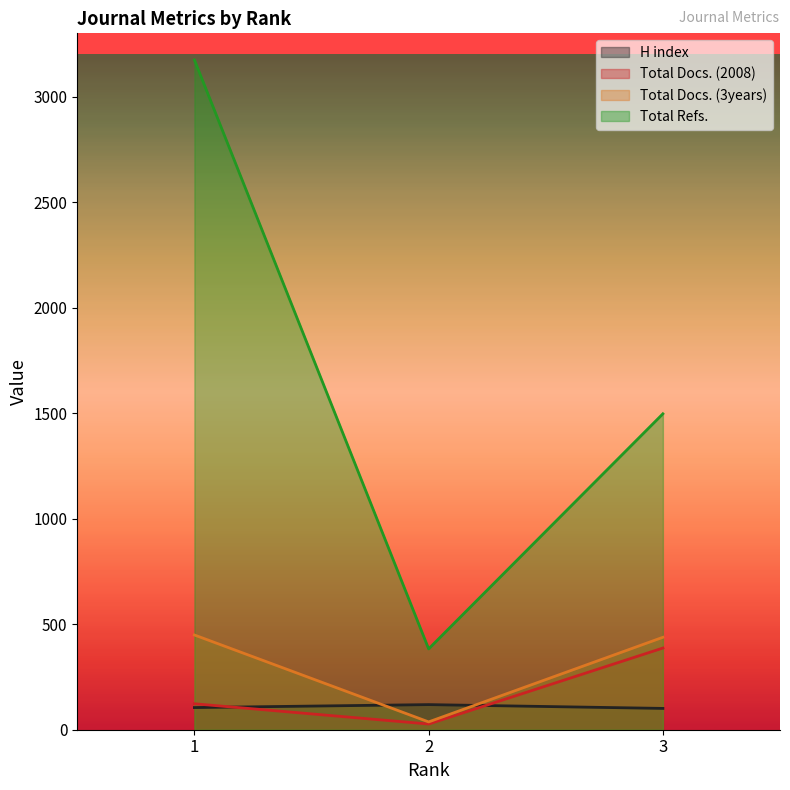

The value of H index at 2 is 119. True or false?

True